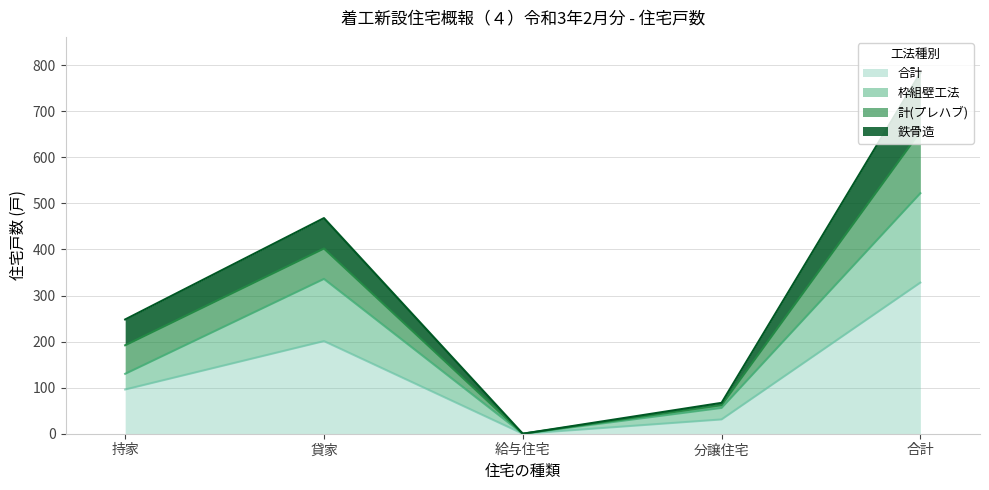

What is the approximate value of 鉄骨造 at 合計, to the nearest 10?

780